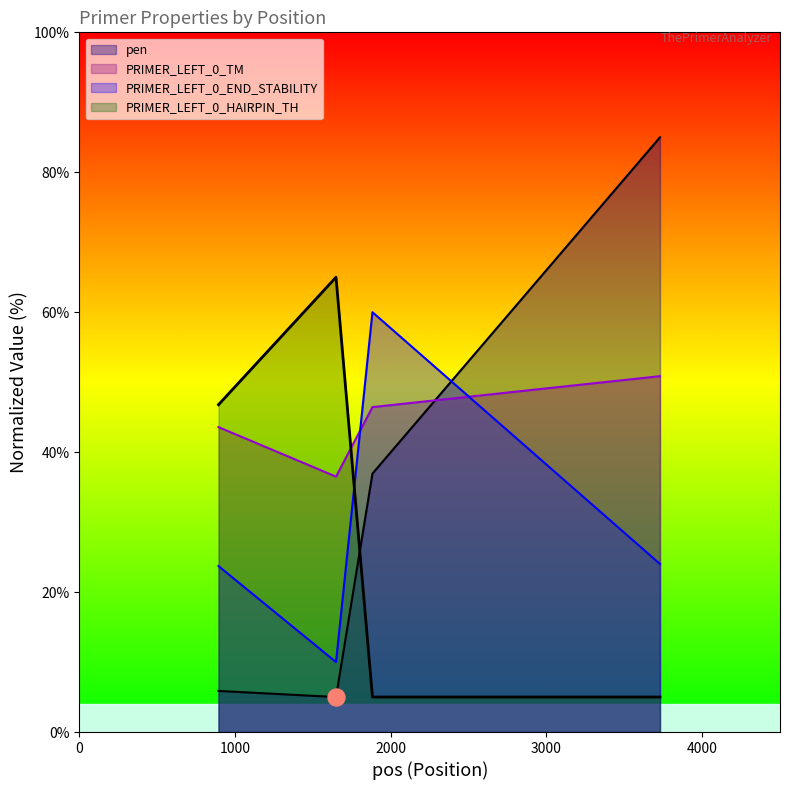

At how many categories does at least one series exceed 84?

1